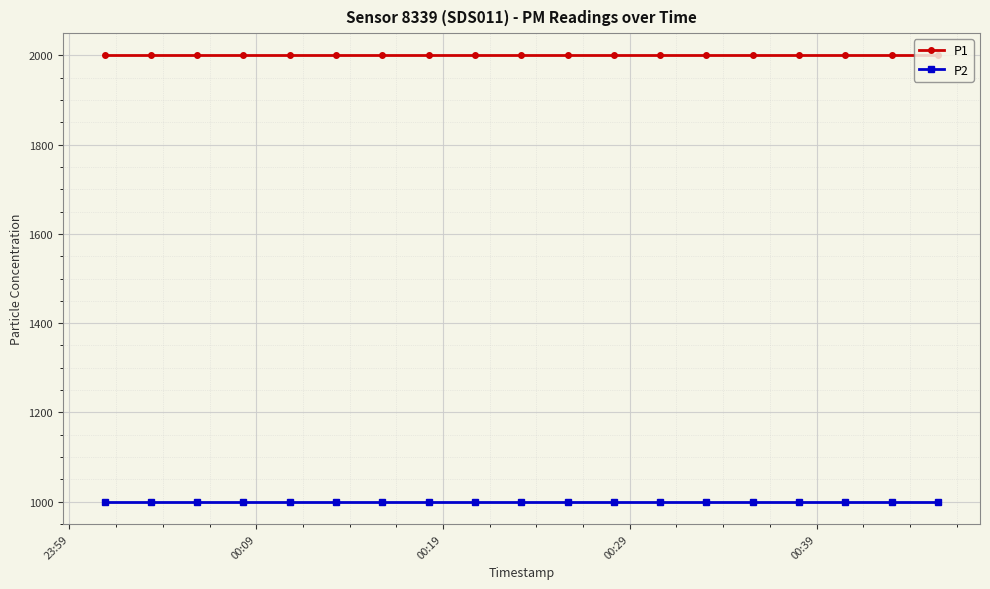

At how many categories does at least one series exceed 1648?

19